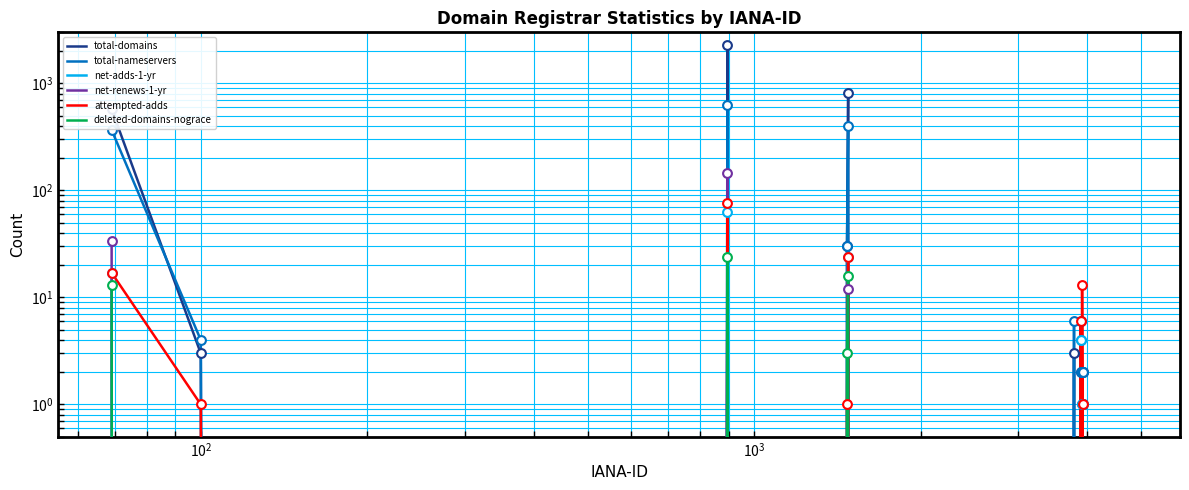

What are all the series names shown in the legend?

total-domains, total-nameservers, net-adds-1-yr, net-renews-1-yr, attempted-adds, deleted-domains-nograce